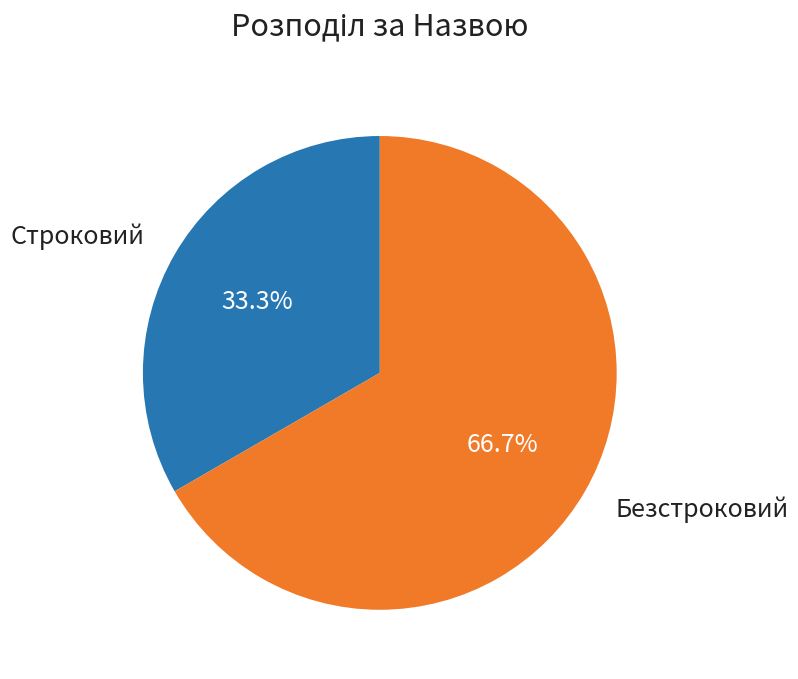

To the nearest percent, what percentage of the pie is Строковий?

33%